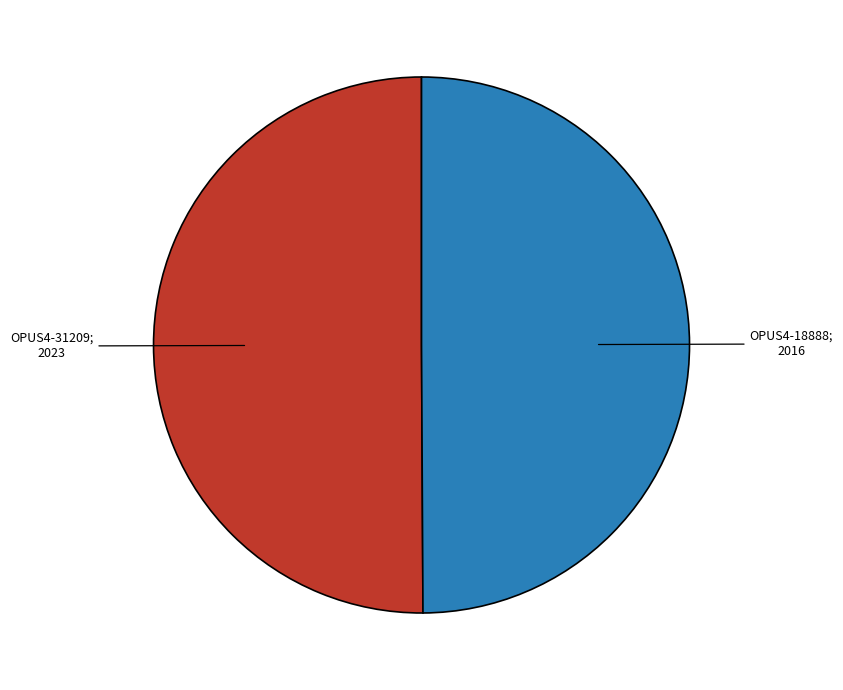

How many slices are in this pie chart?

2